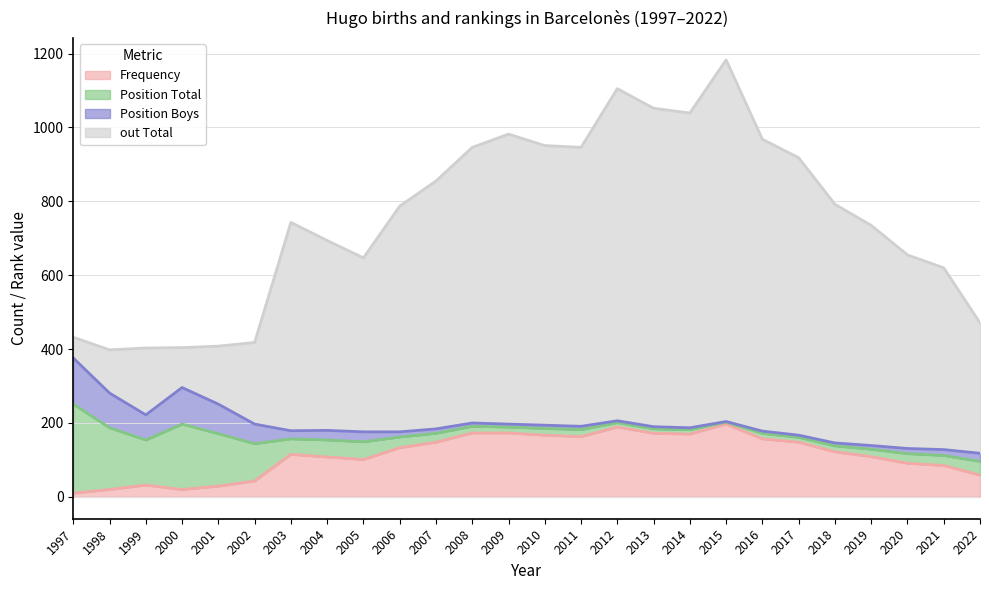

Which series has the largest range (max minus min)?

out Total